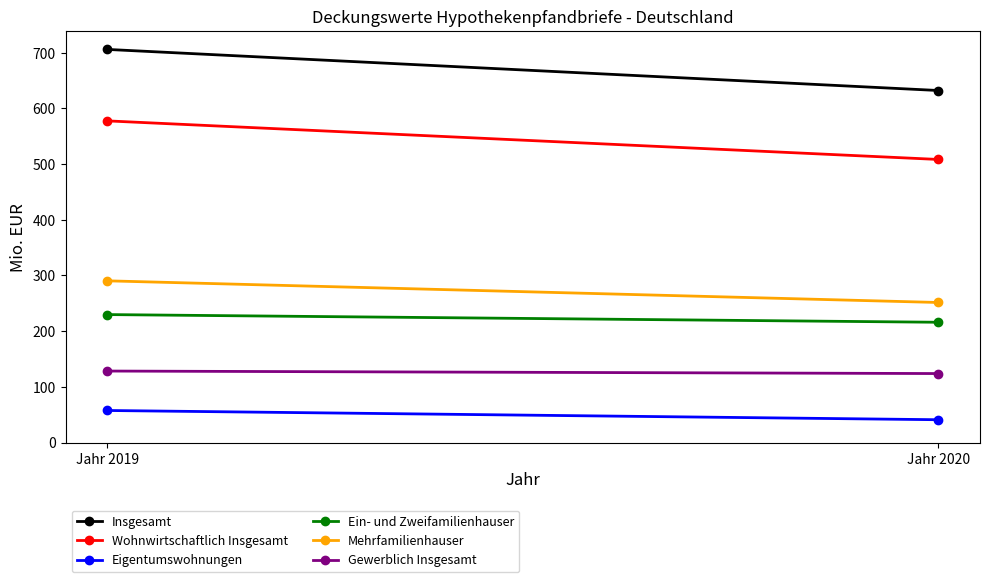

At which category is the sum across all series the highest?

Jahr 2019